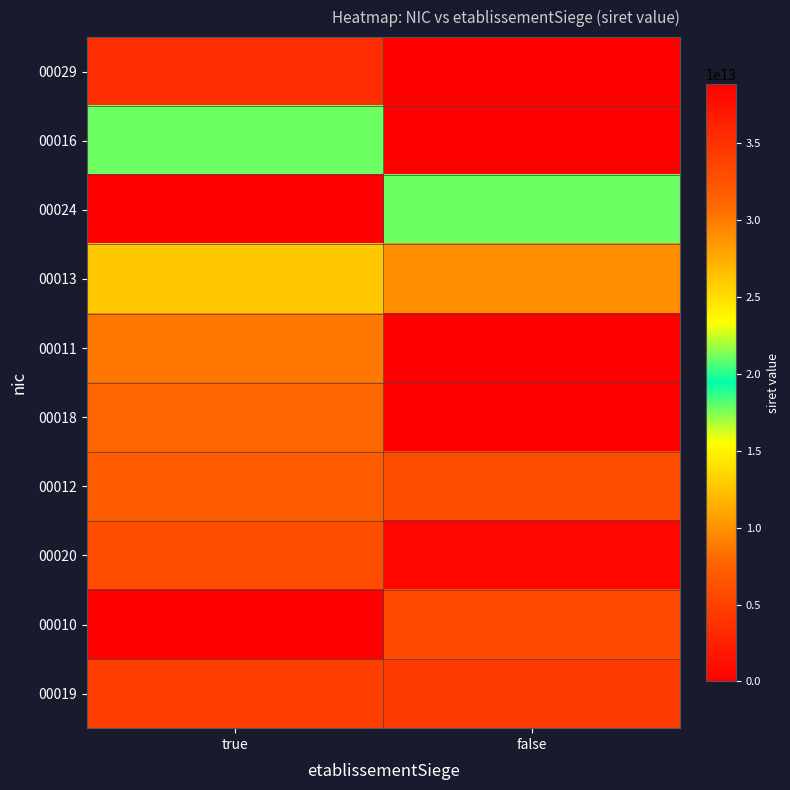

Reading right to left, extract all data points from this chart.

00029: false=0	true=3621019300029
00016: false=0	true=21060101900016
00024: false=21060101900024	true=0
00013: false=29060055000013	true=26060161200013
00011: false=0	true=30171745000011
00018: false=38860559400018	true=31076322200018
00012: false=32883647300012	true=31741354000012
00020: false=38247257900020	true=32883647300020
00010: false=33060873800010	true=0
00019: false=34378884000019	true=33944674200019